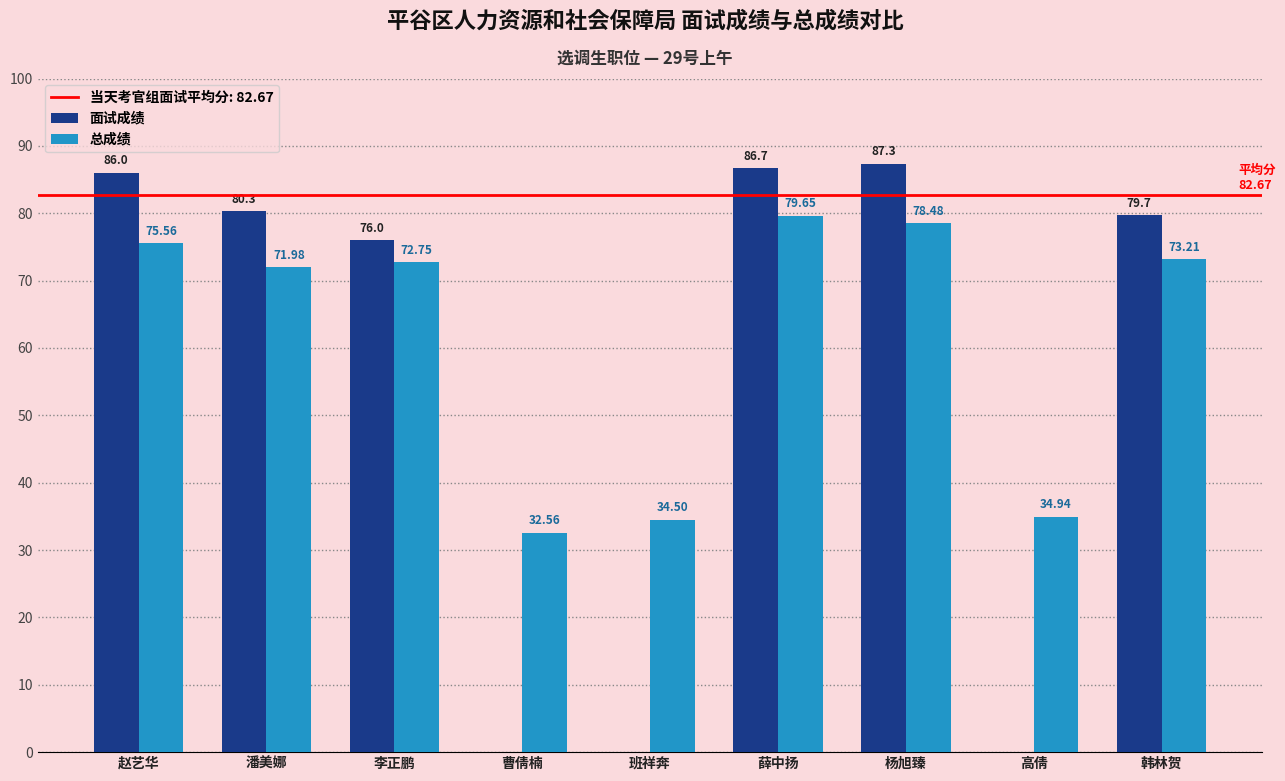

Reading left to right, extract all data points from this chart.

面试成绩: 86.0	80.3	76.0	0.0	0.0	86.7	87.3	0.0	79.7
总成绩: 75.6	72.0	72.8	32.6	34.5	79.7	78.5	34.9	73.2